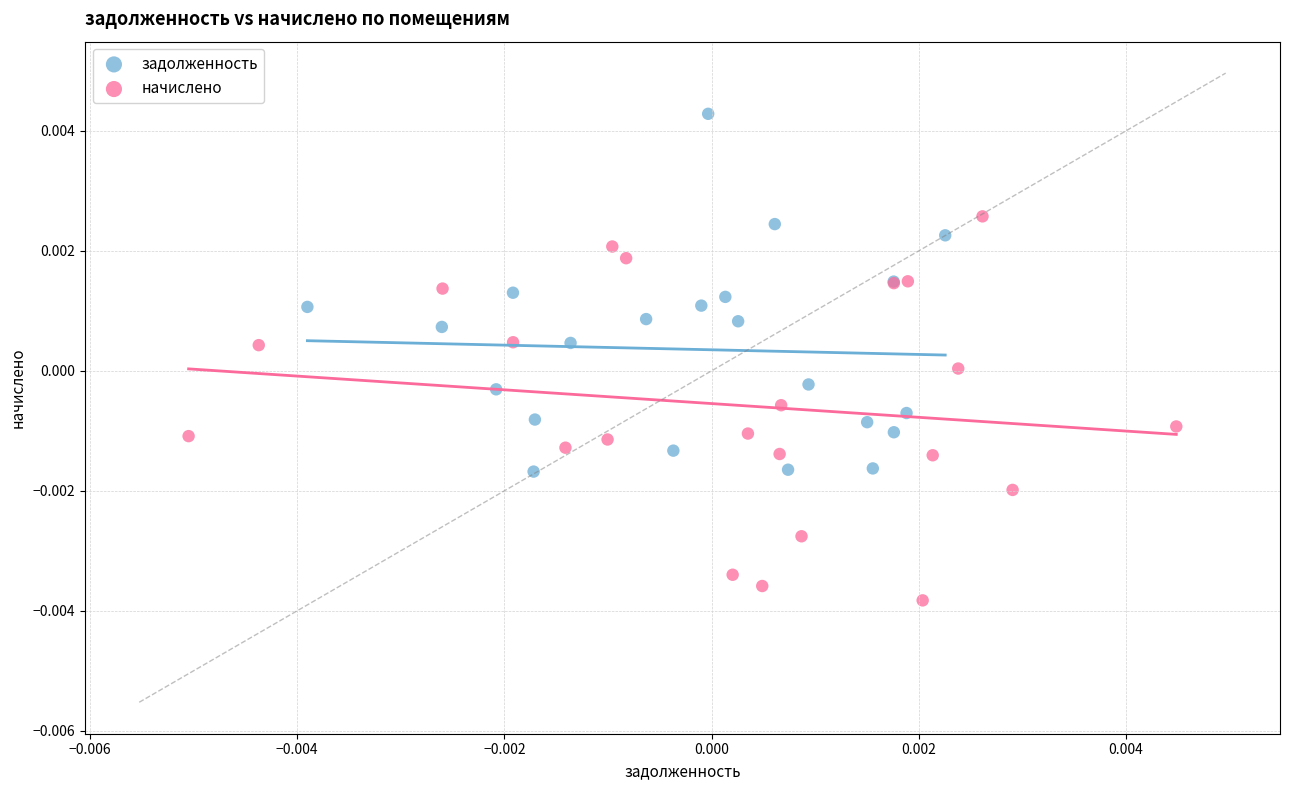

Which series reaches the maximum Y coordinate?

задолженность